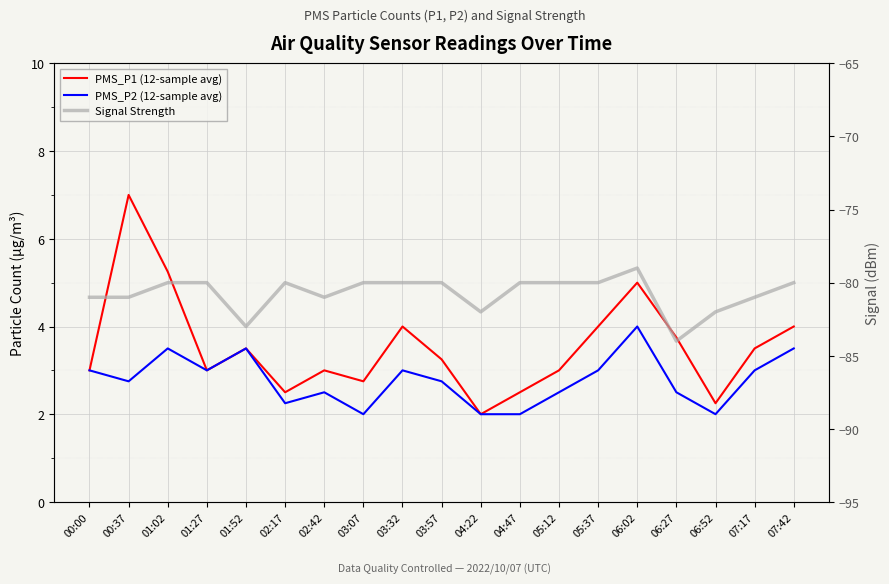

How many data points does each series have?

19